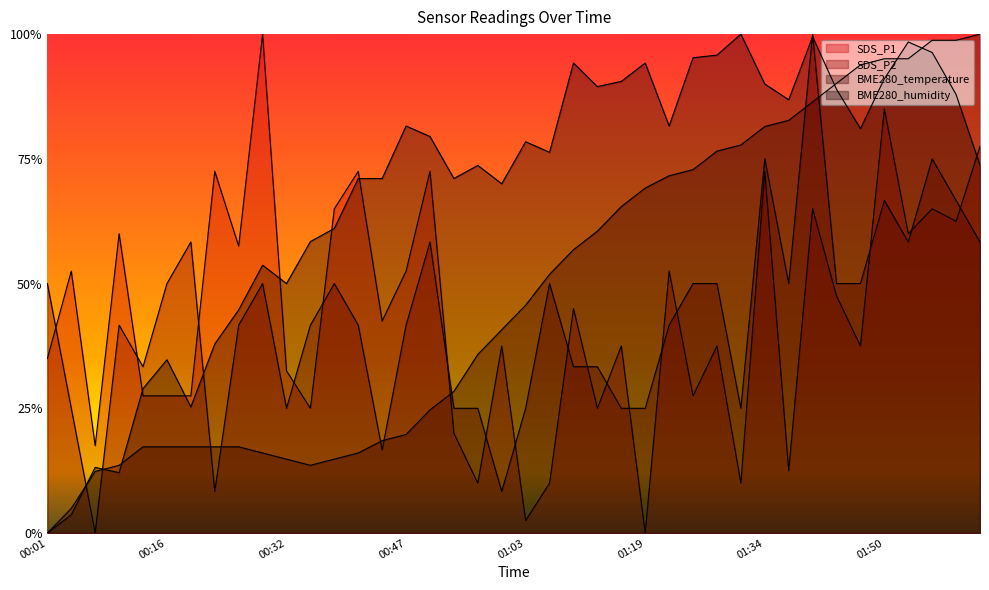

What position from the left is 00:04?

2